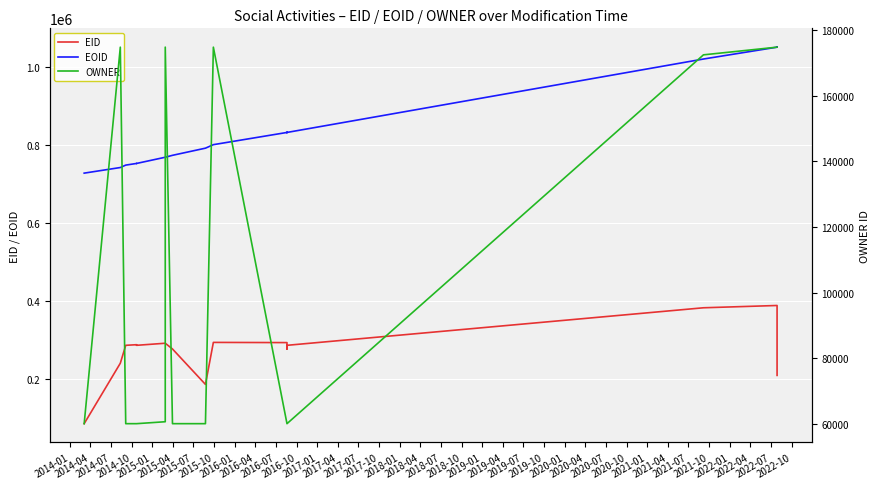

Which series has the largest total across all categories?

EOID